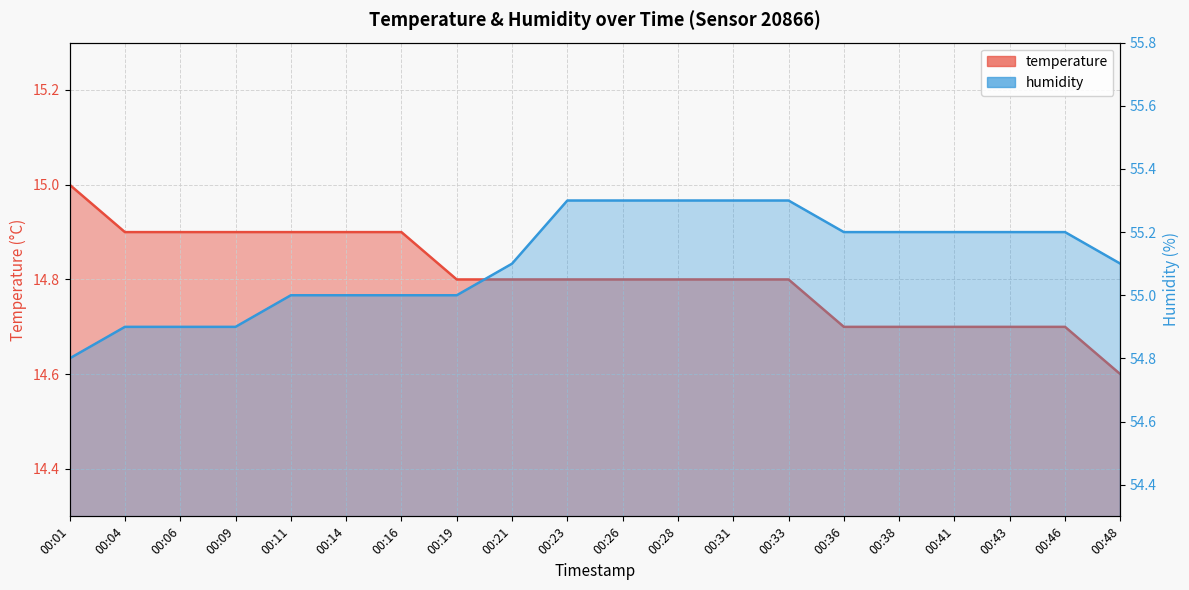

What is the total value across all series at 00:04?

69.8